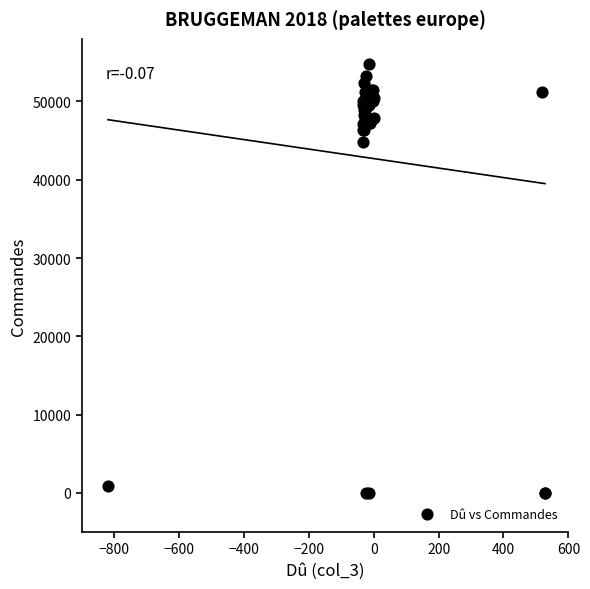

What Y value in the scatter plot is closest to 27402?

44783